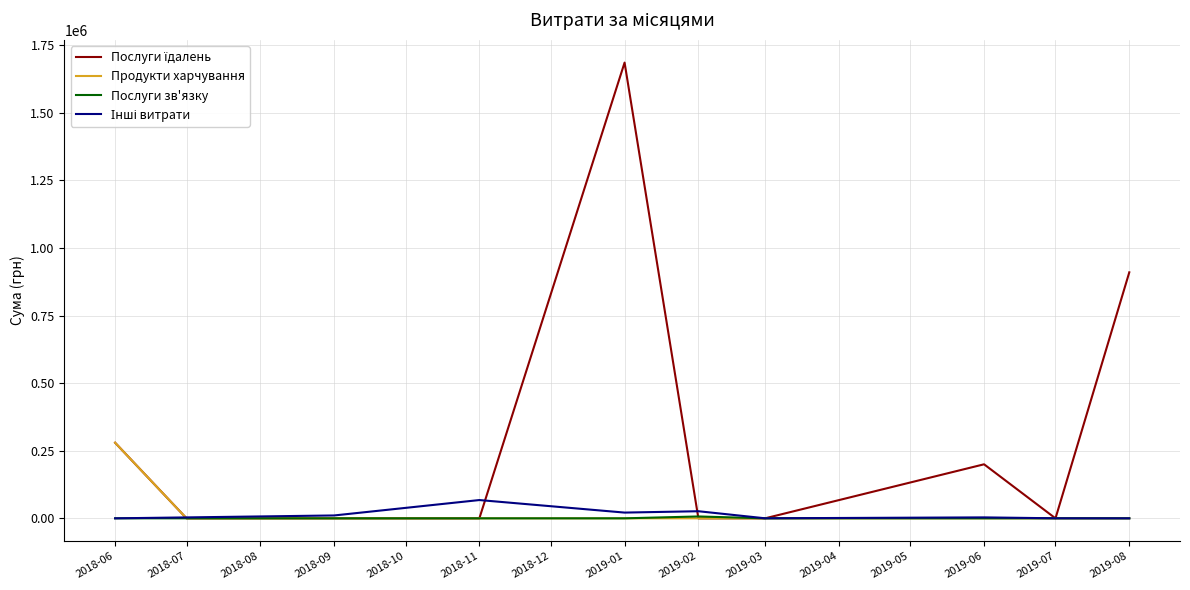

What is the greatest value displayed?

1685843.0